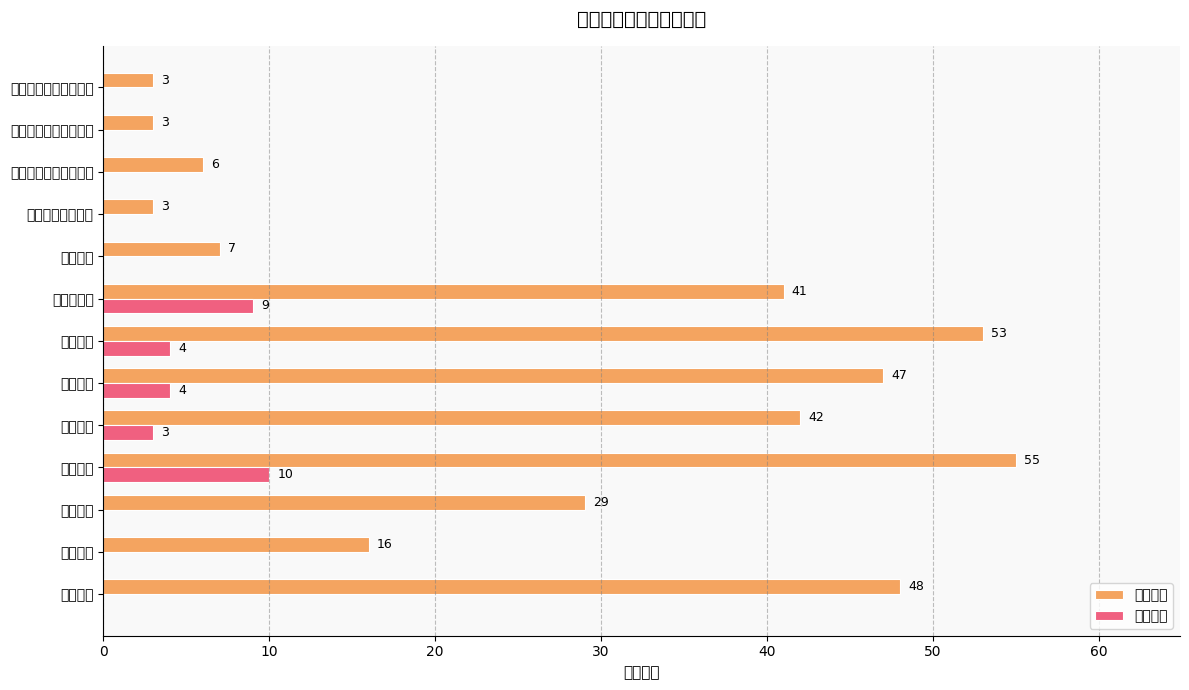

True or false: 本科名额 has a value of 32 at 经管学院.

False